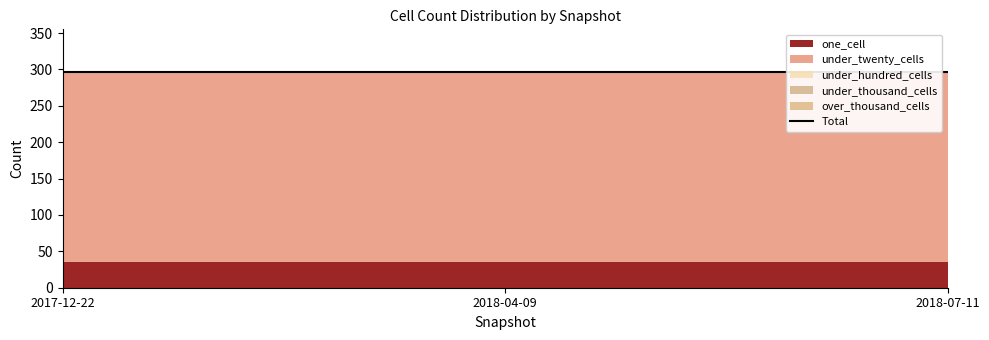

The value of one_cell at 2017-12-22 is 8. True or false?

False